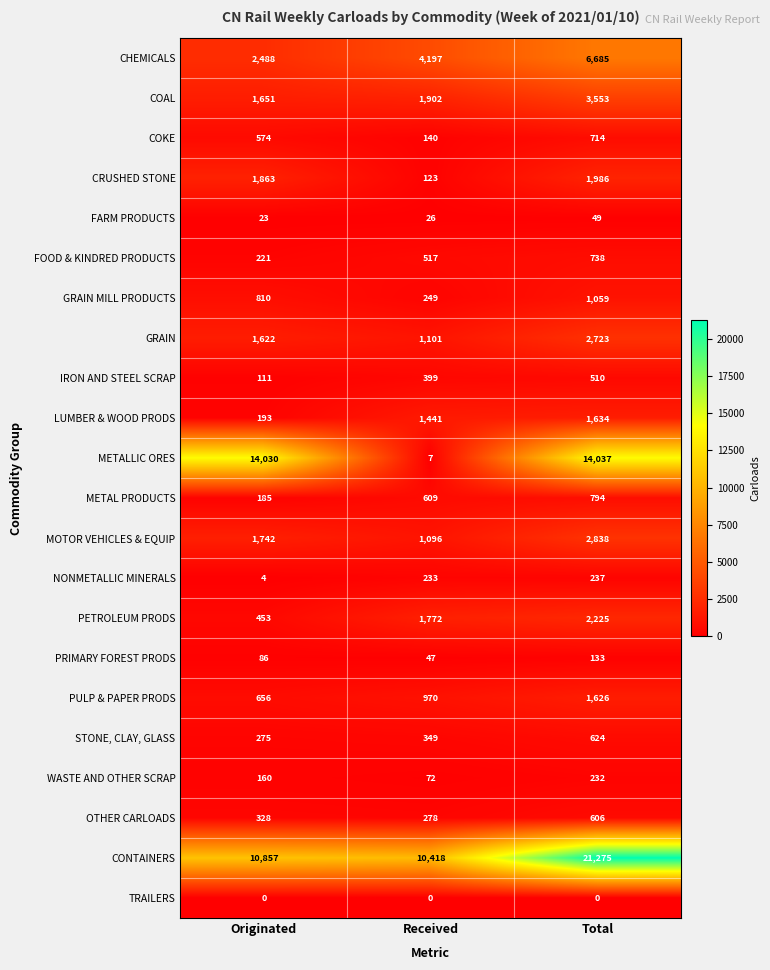

At how many categories does at least one series exceed 11256?

2